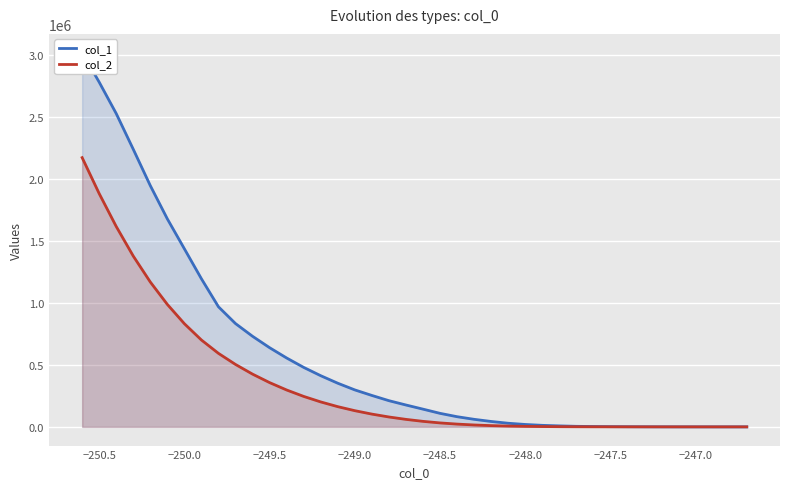

Rank the series by their maximum value, from highest to lowest.

col_1, col_2